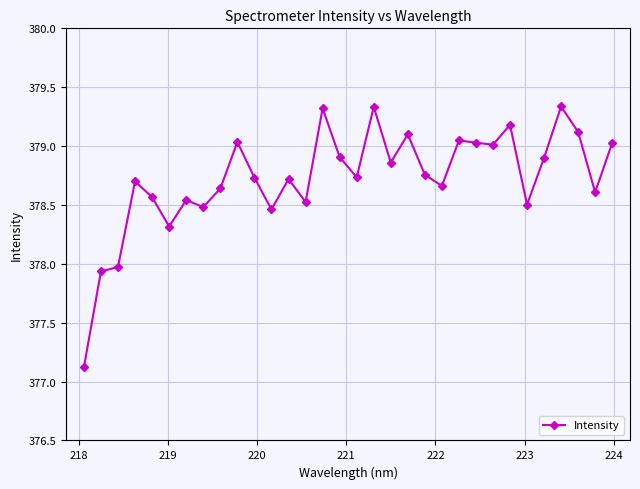

What is the difference between the second highest and second lowest values?

1.4